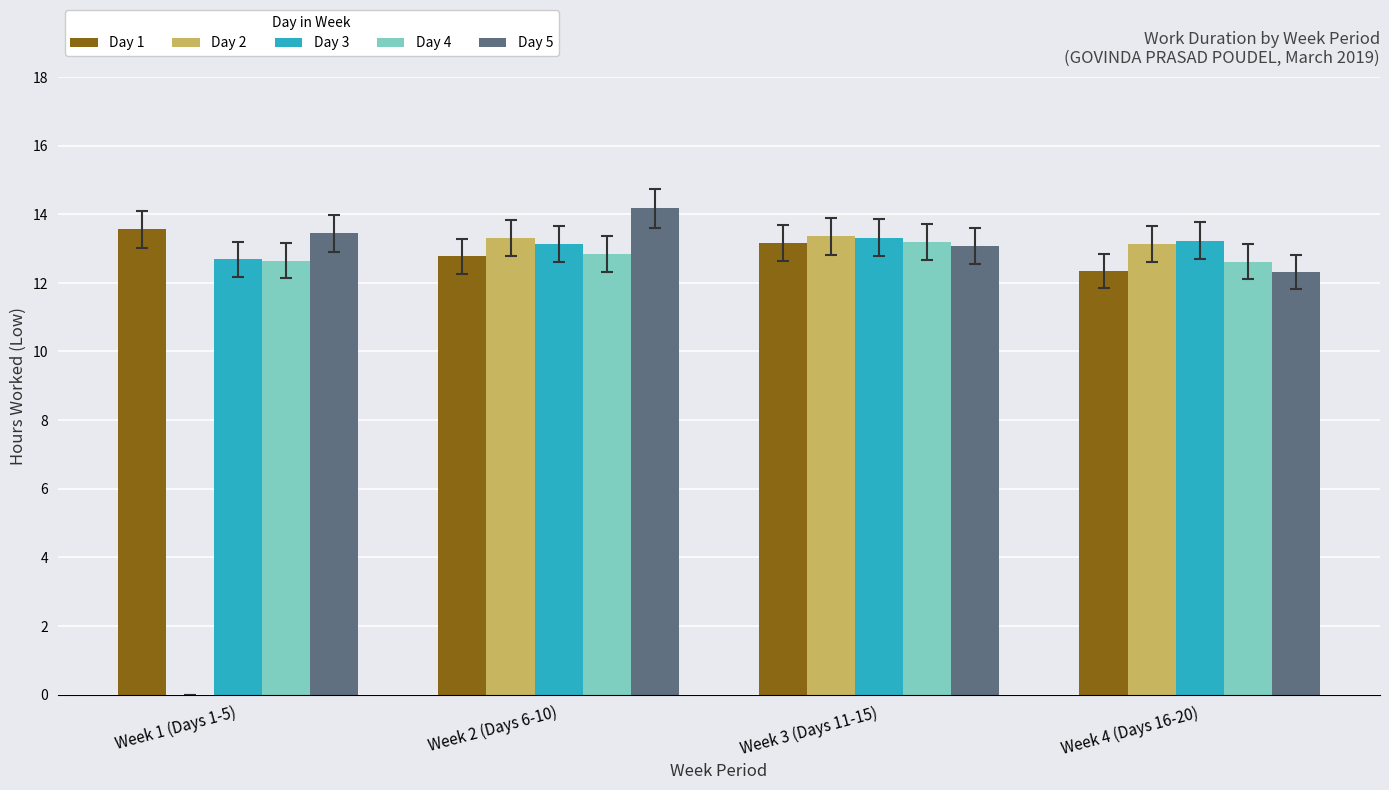

What is the total value across all series at Week 1 (Days 1-5)?

52.3